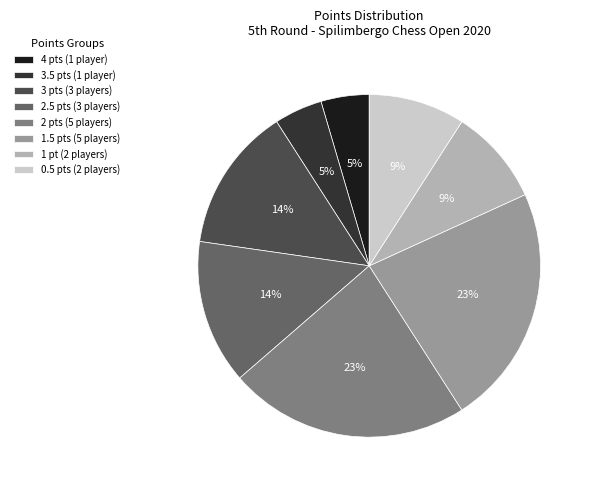

Which has a higher value, 3.5 pts (1 player) or 3 pts (3 players)?

3 pts (3 players)